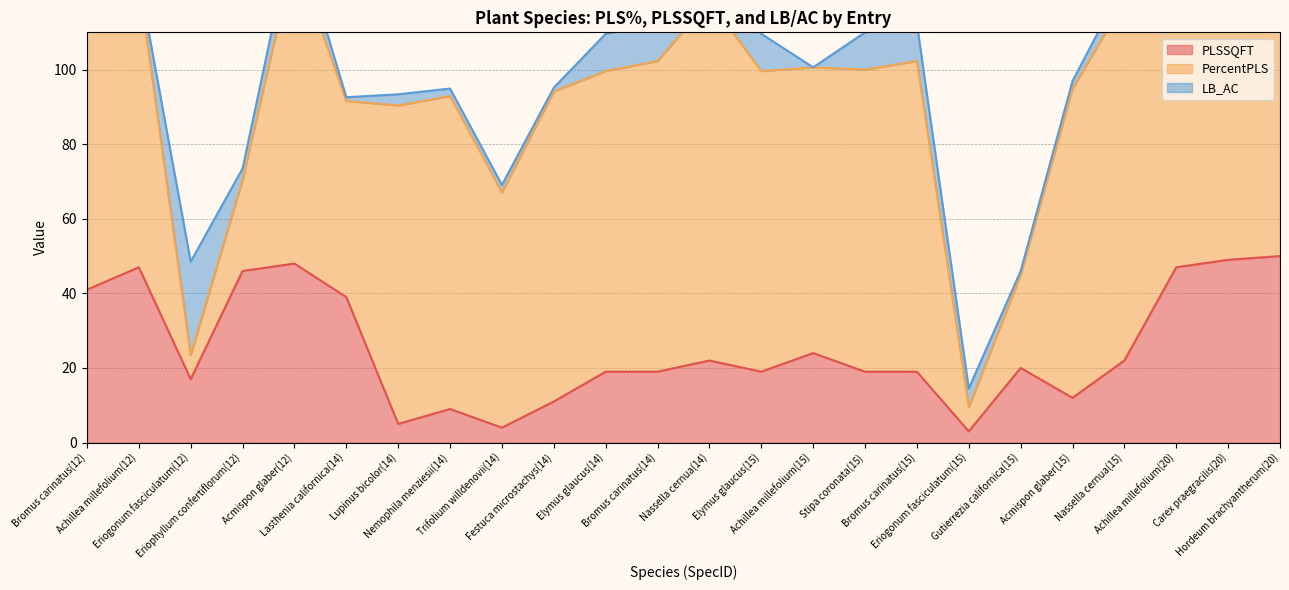

At which category does LB_AC reach its first local peak?

Eriogonum fasciculatum(12)